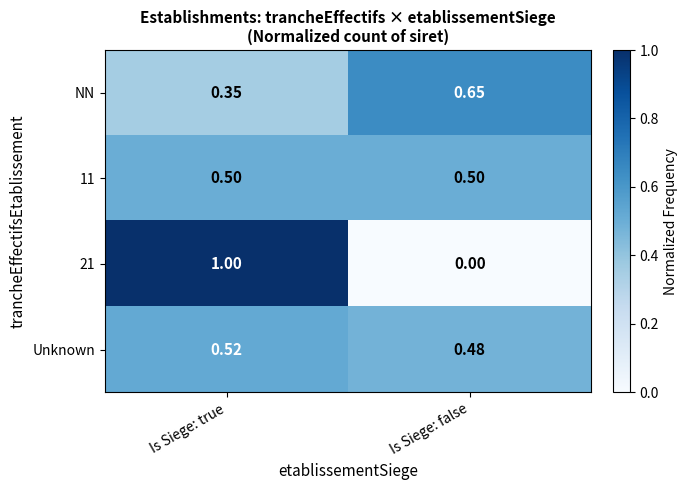

Is the value of Unknown at Is Siege: false greater than the value of NN at Is Siege: true?

Yes